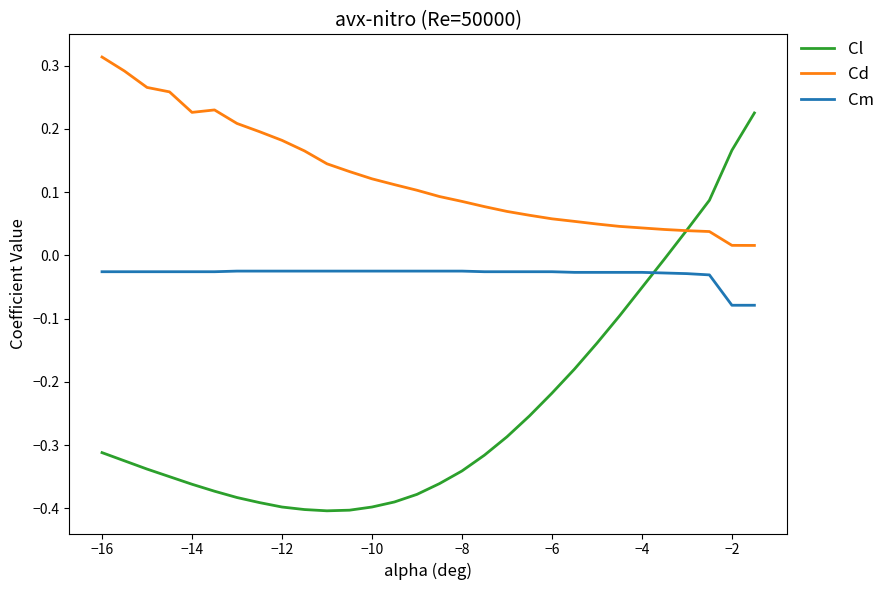

Which series has the largest total across all categories?

Cd